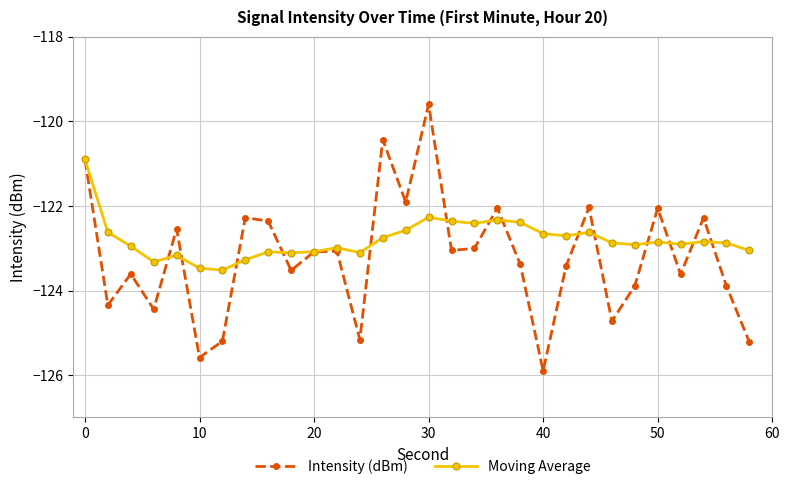

List the series in order of their peak value, highest first.

Intensity (dBm), Moving Average